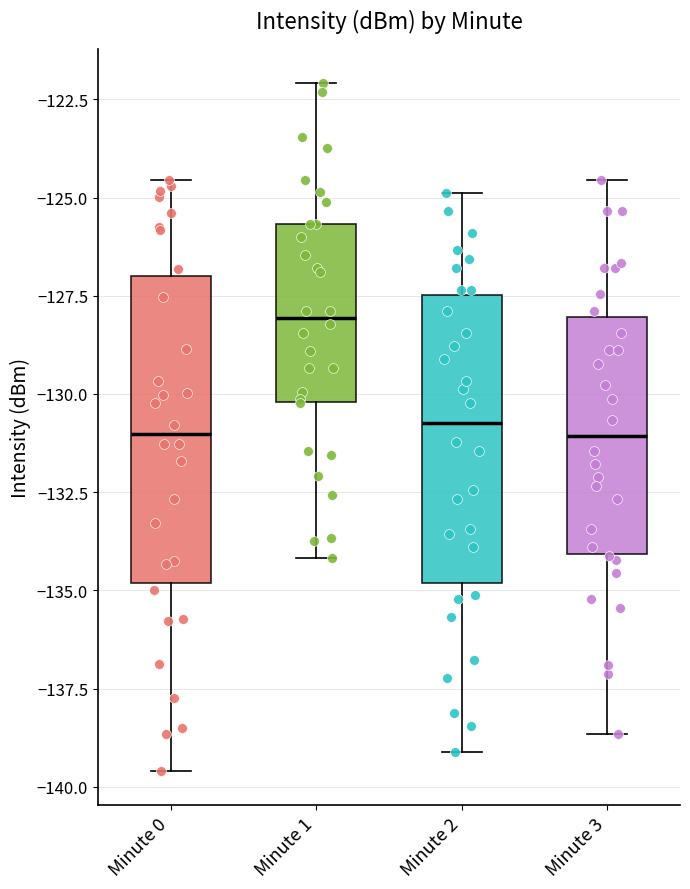

Which box's median line is the highest?

Minute 1